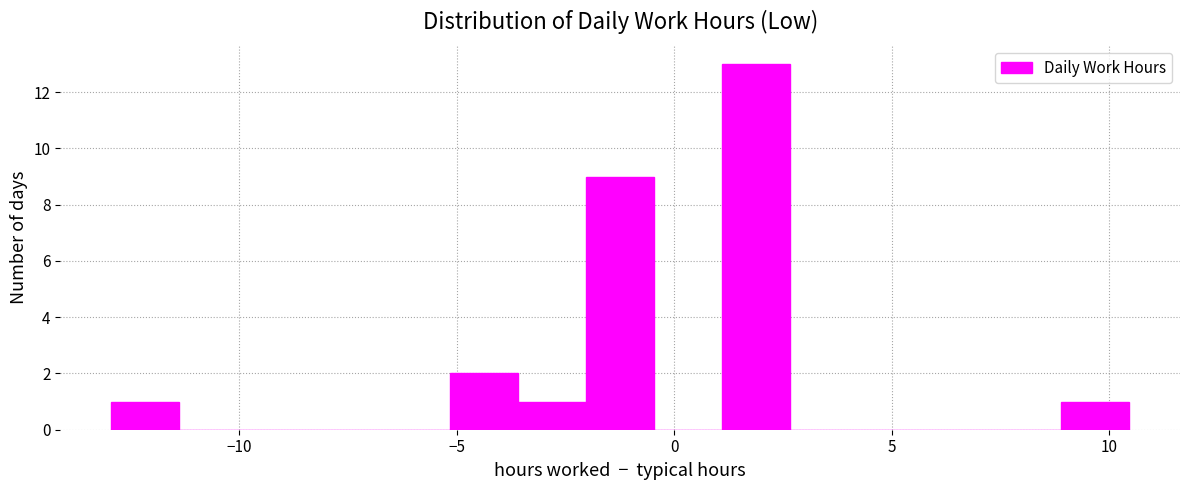

Read against the x-axis, roughly where is the centre of the tallest bar?

2.0